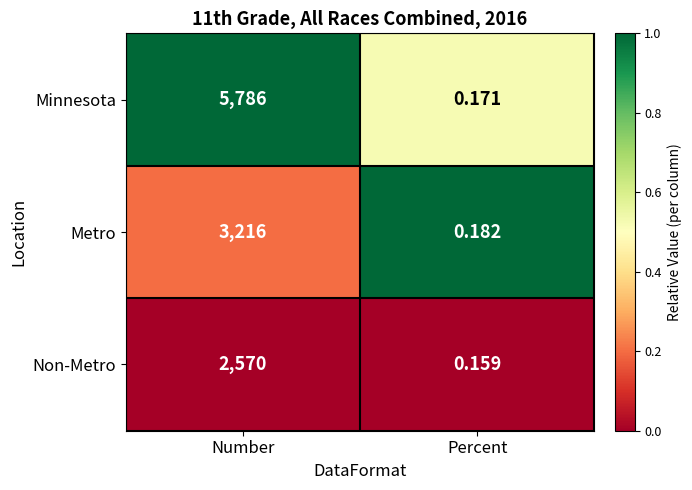

At which label does Metro reach its peak?

Number